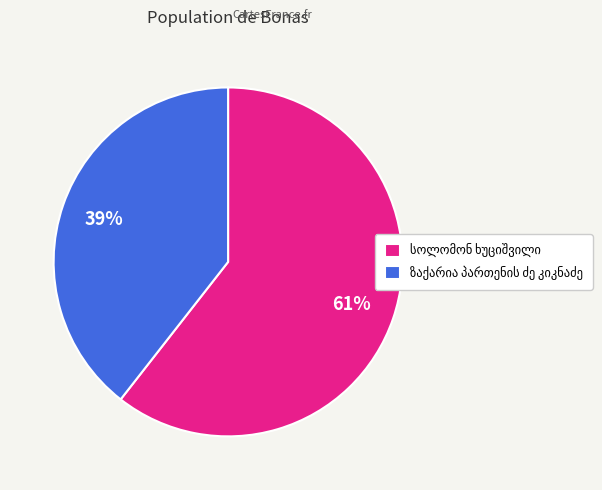

Does any single category account for the majority?

Yes